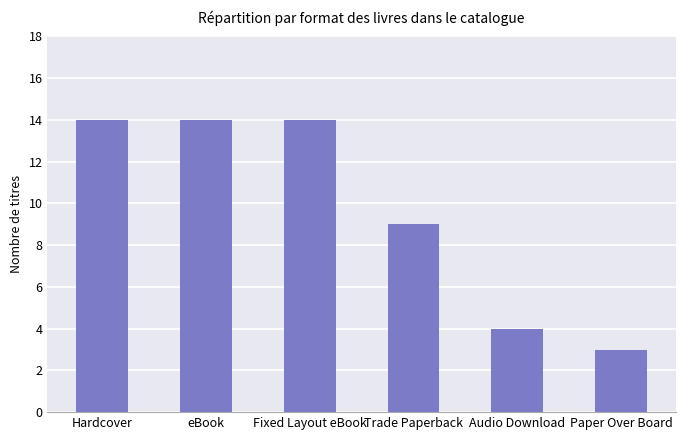

What is the label of the 6th bar from the right?

Hardcover